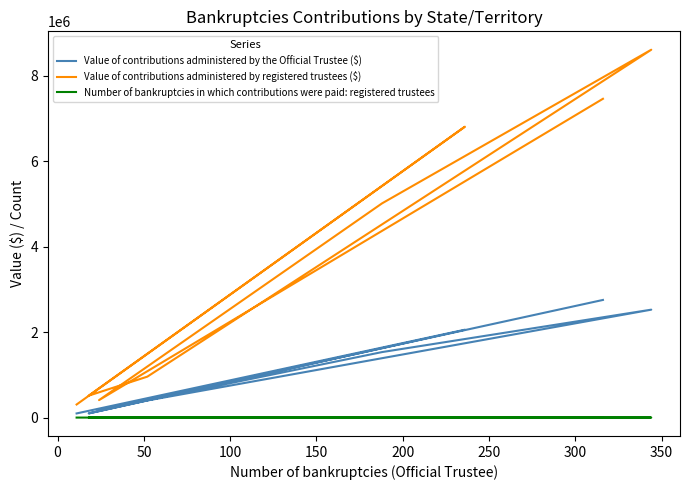

What is the difference between the maximum and minimum values in the Value of contributions administered by the Official Trustee ($) series?

2655304.8